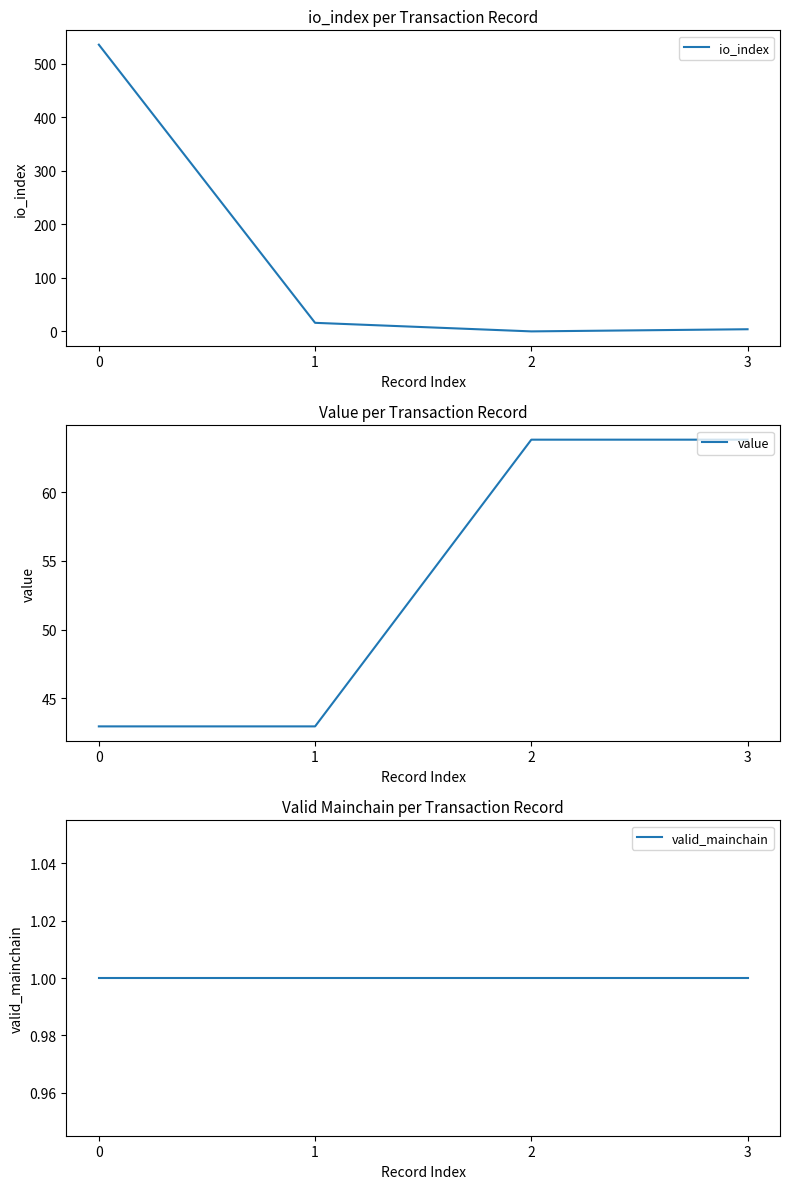

What is the average value of the value series?

53.4